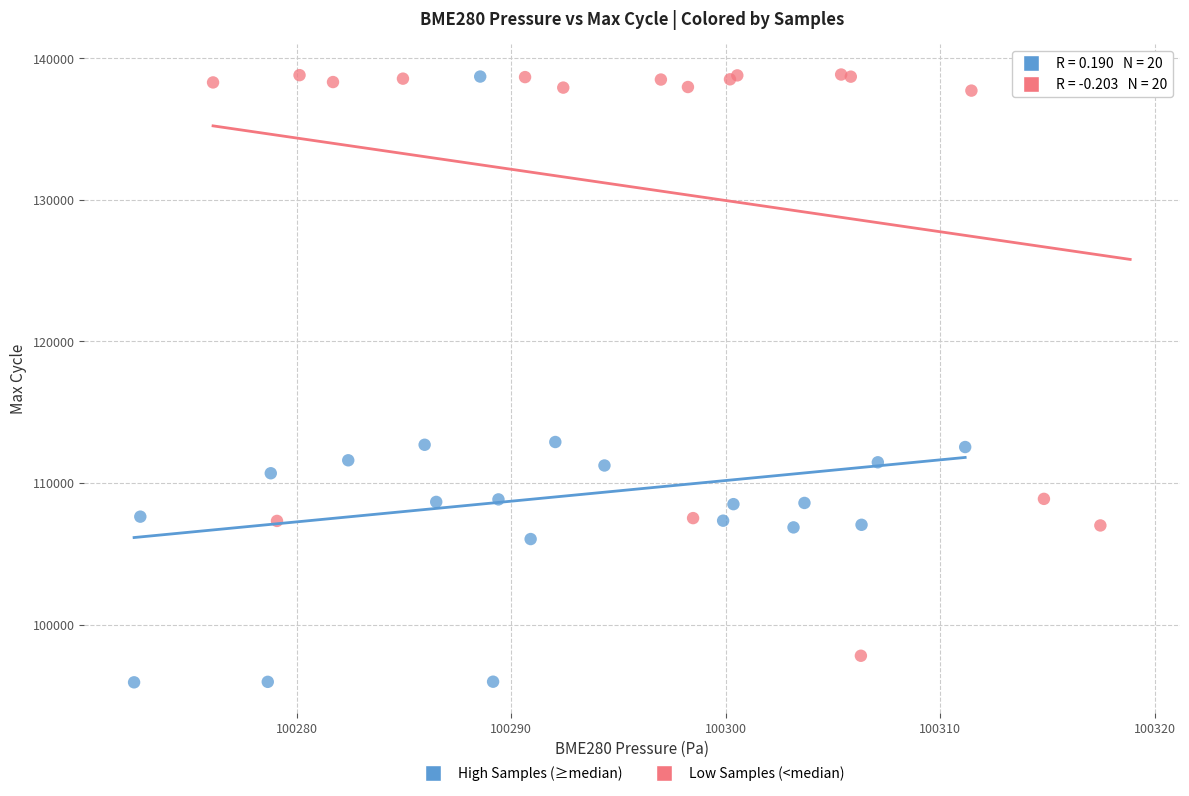

What are all the series names shown in the legend?

High Samples (≥median), Low Samples (<median)